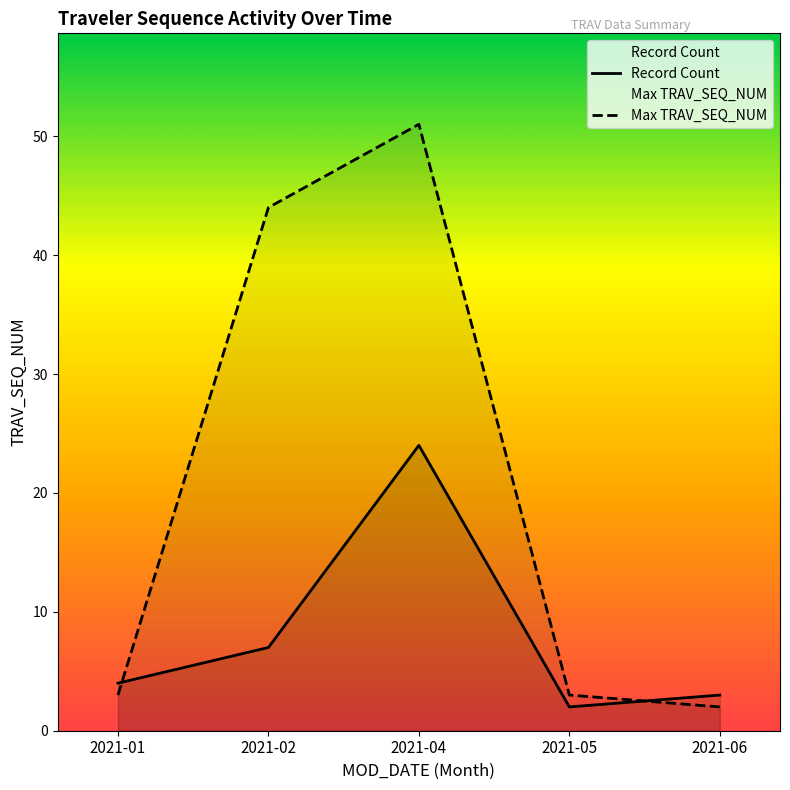

Rank the series at 2021-05 from highest to lowest value.

Max TRAV_SEQ_NUM, Record Count